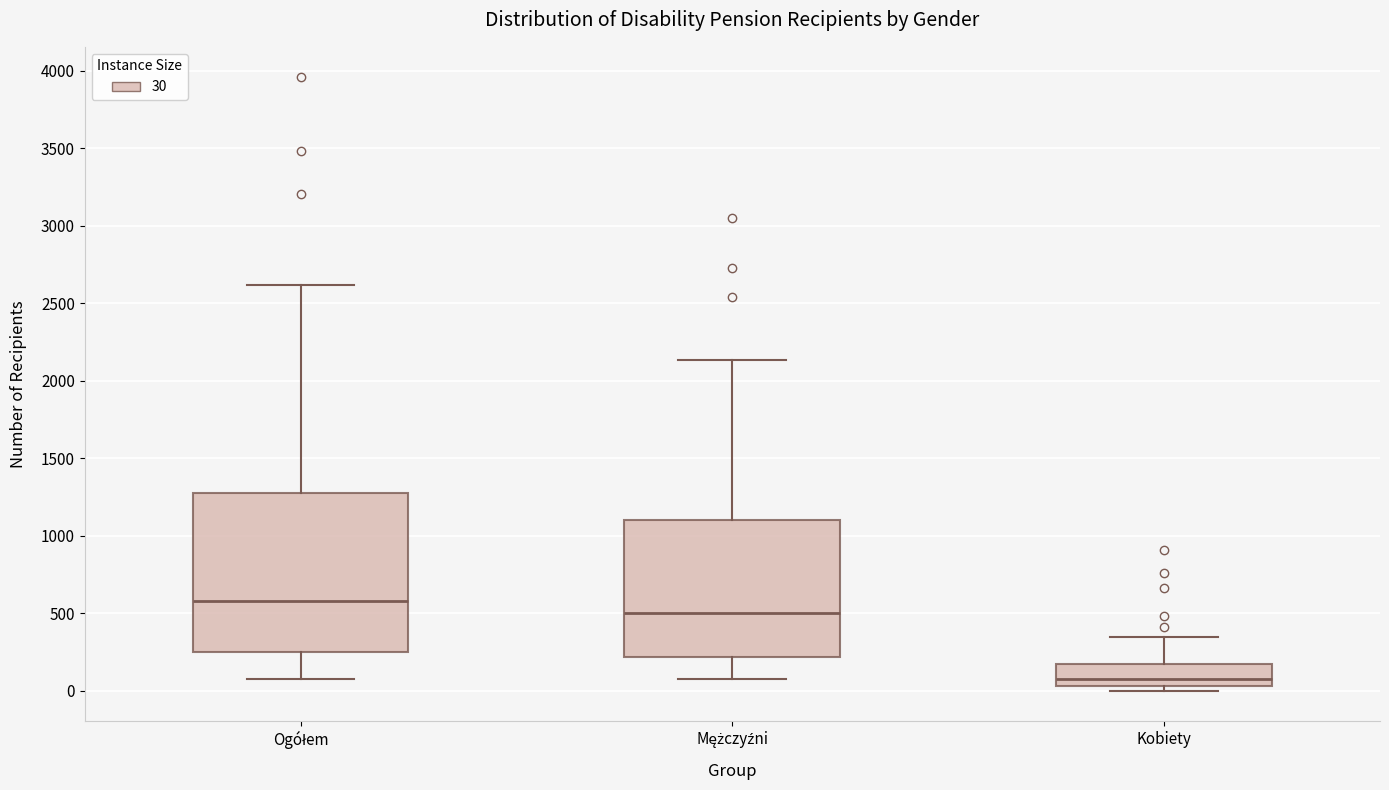

Reading left to right, transcribe this box plot: for each box, give where its median line is, the range the box spans, and where its two whiskers end, as read against the y-axis. The values are not printed on the chart, so give them approximately, as read against the axis.

Ogółem: median 600, box 250 to 1300, whiskers 100 to 2600
Mężczyźni: median 500, box 200 to 1100, whiskers 100 to 2150
Kobiety: median 100, box 50 to 150, whiskers 0 to 350